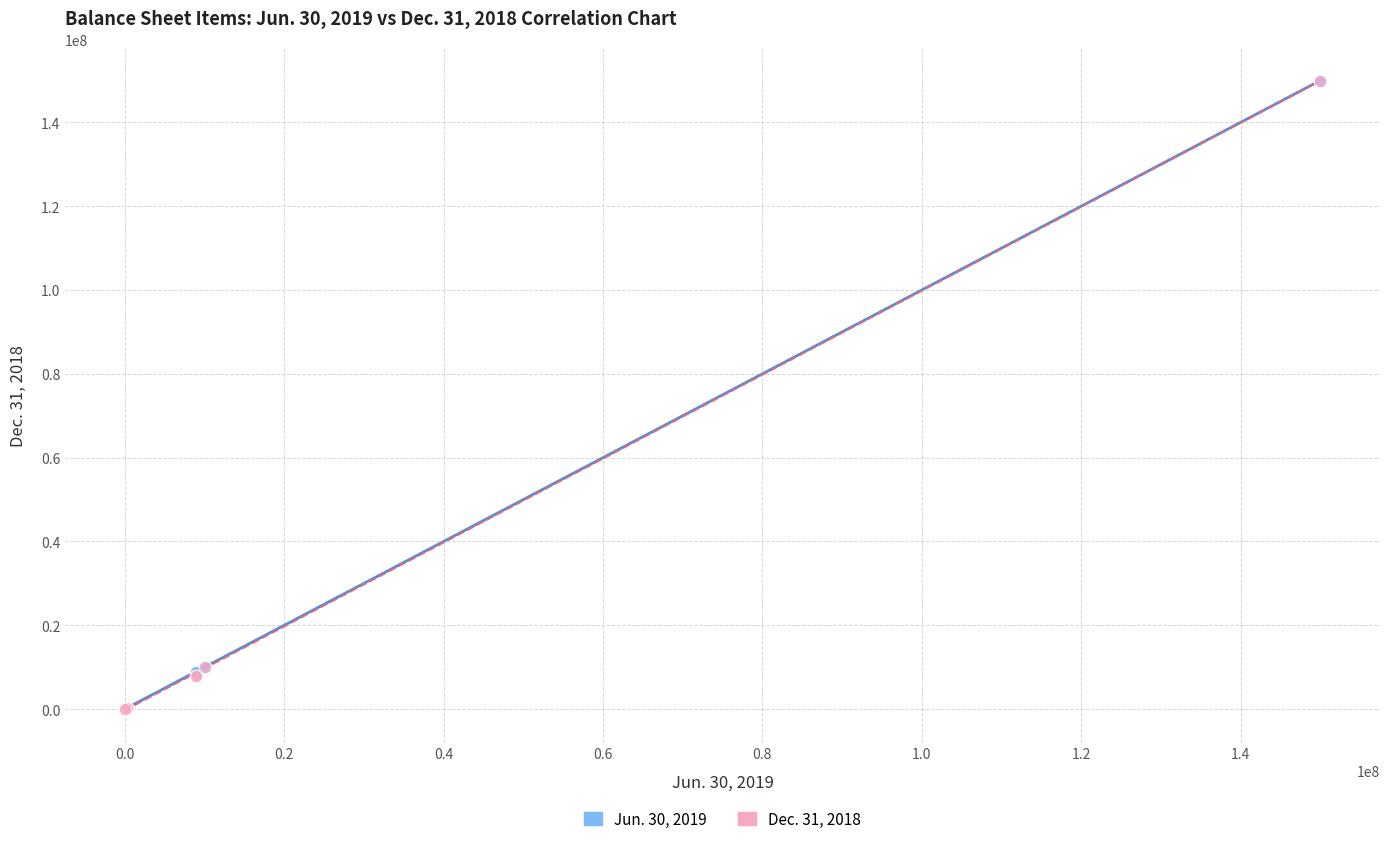

What are all the series names shown in the legend?

Jun. 30, 2019, Dec. 31, 2018